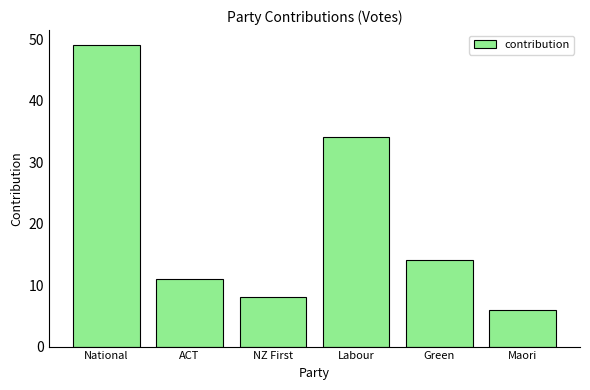

What is the maximum value shown in the chart?

49